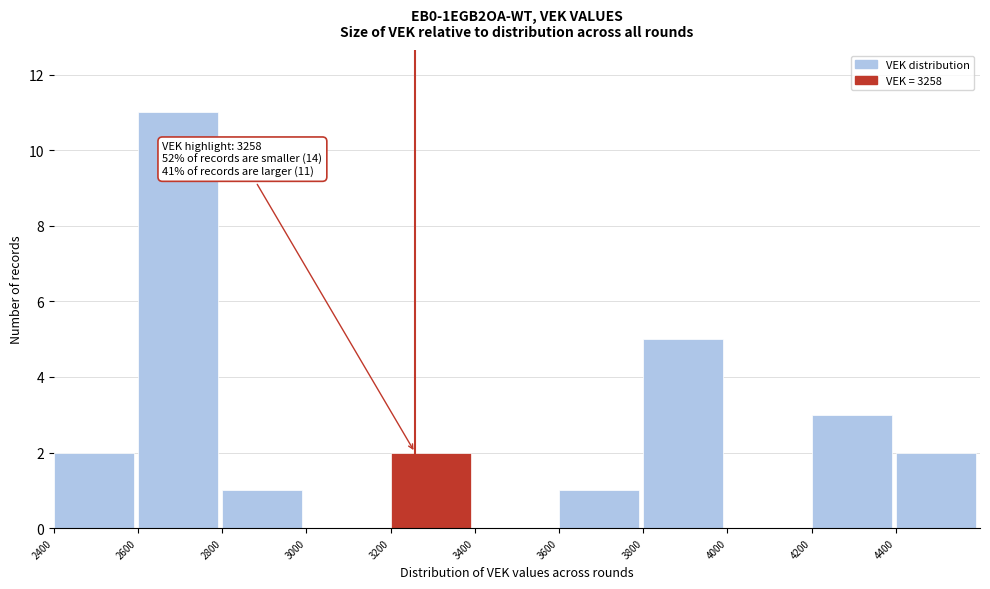

Which range on the x-axis has the tallest bar?

2600 to 2800